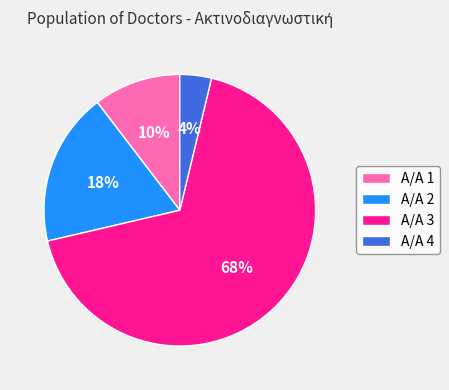

Is there a majority slice in this chart?

Yes